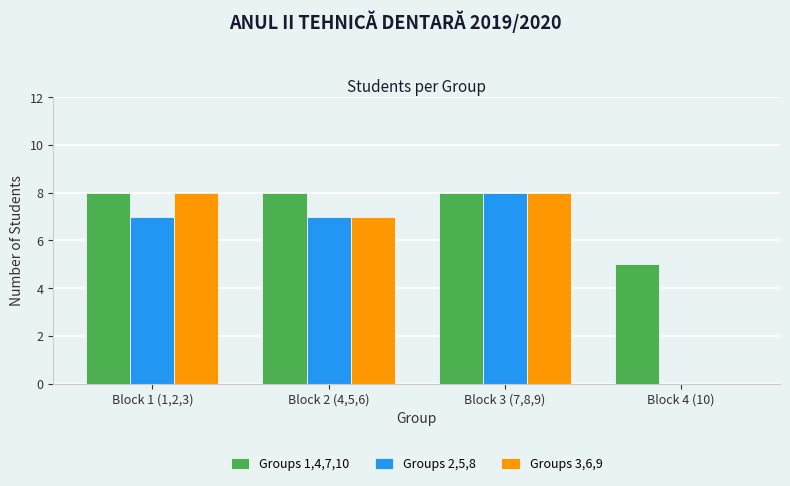

At which category is the sum across all series the highest?

Block 3 (7,8,9)